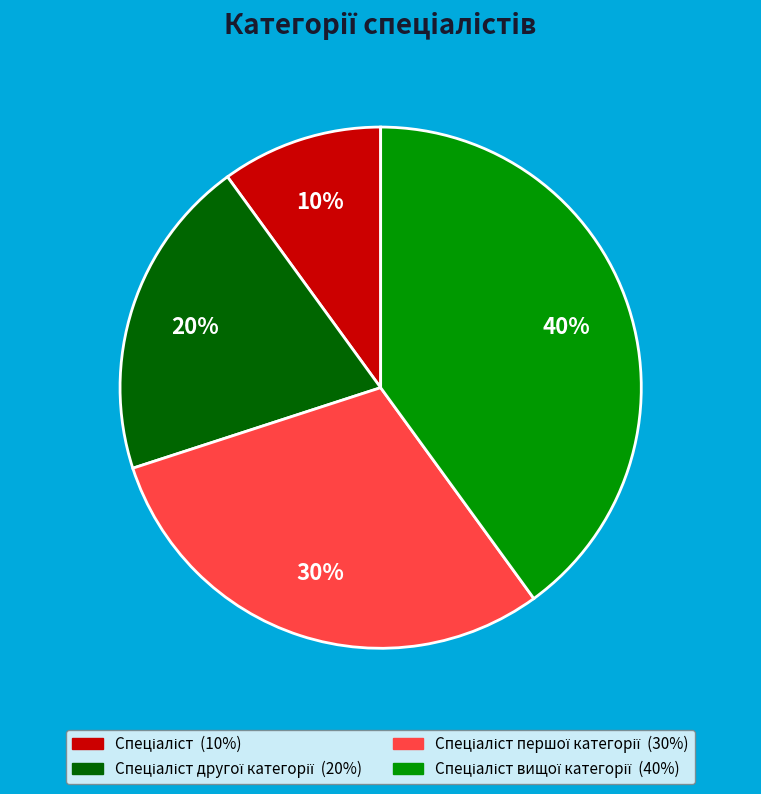

Is there any slice that represents more than half of the pie?

No